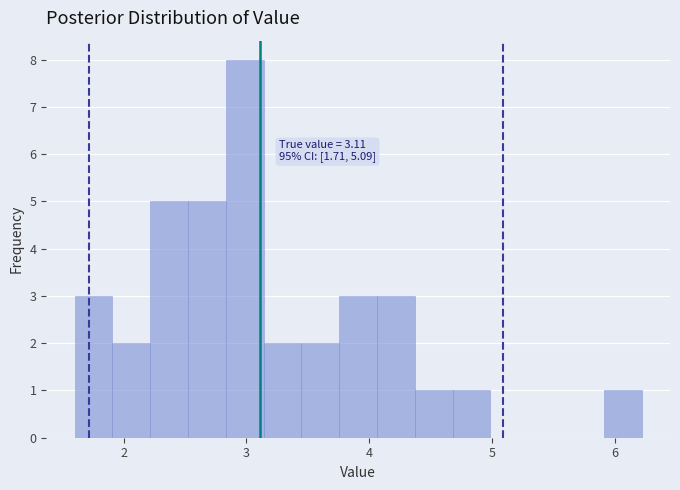

Read against the x-axis, roughly where is the centre of the tallest bar?

3.0